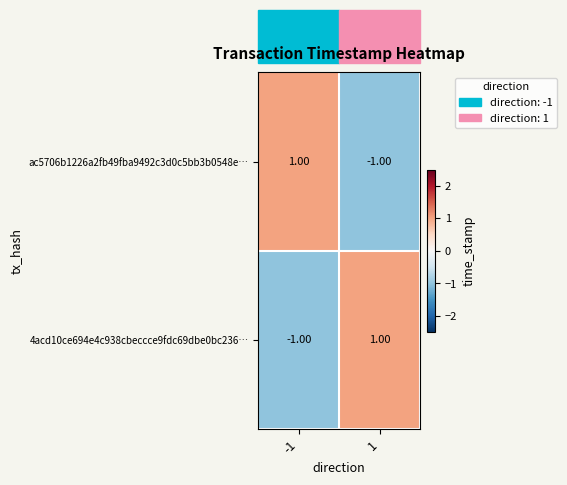

Is the value of ac5706b1226a2fb49fba9492c3d0c5bb3b0548e… at 1 greater than the value of 4acd10ce694e4c938cbeccce9fdc69dbe0bc236… at 1?

No